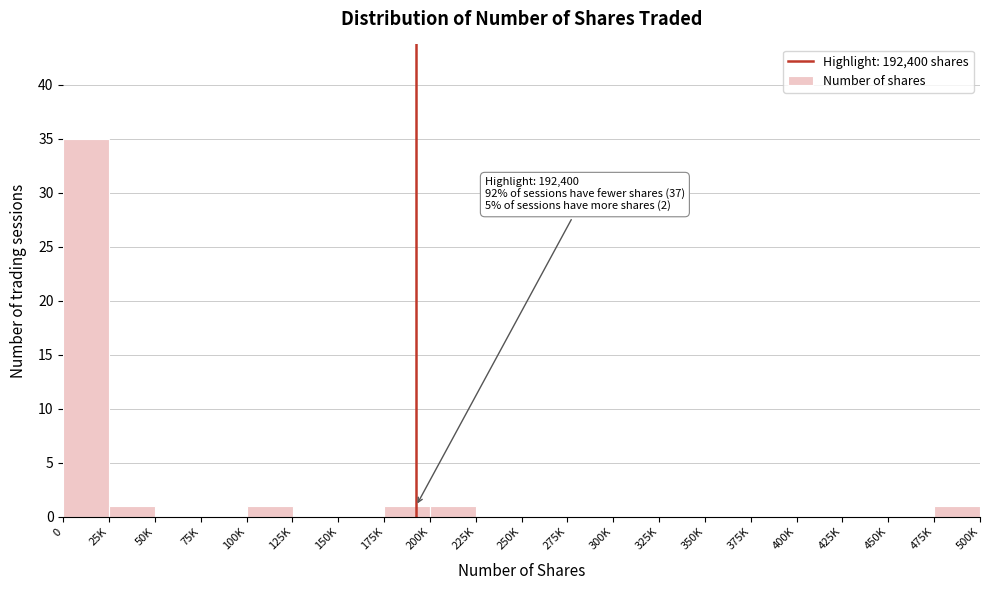

Reading left to right, transcribe all the data shown in this chart.

0=35	25K=1	50K=0	75K=0	100K=1	125K=0	150K=0	175K=1	200K=1	225K=0	250K=0	275K=0	300K=0	325K=0	350K=0	375K=0	400K=0	425K=0	450K=0	475K=1